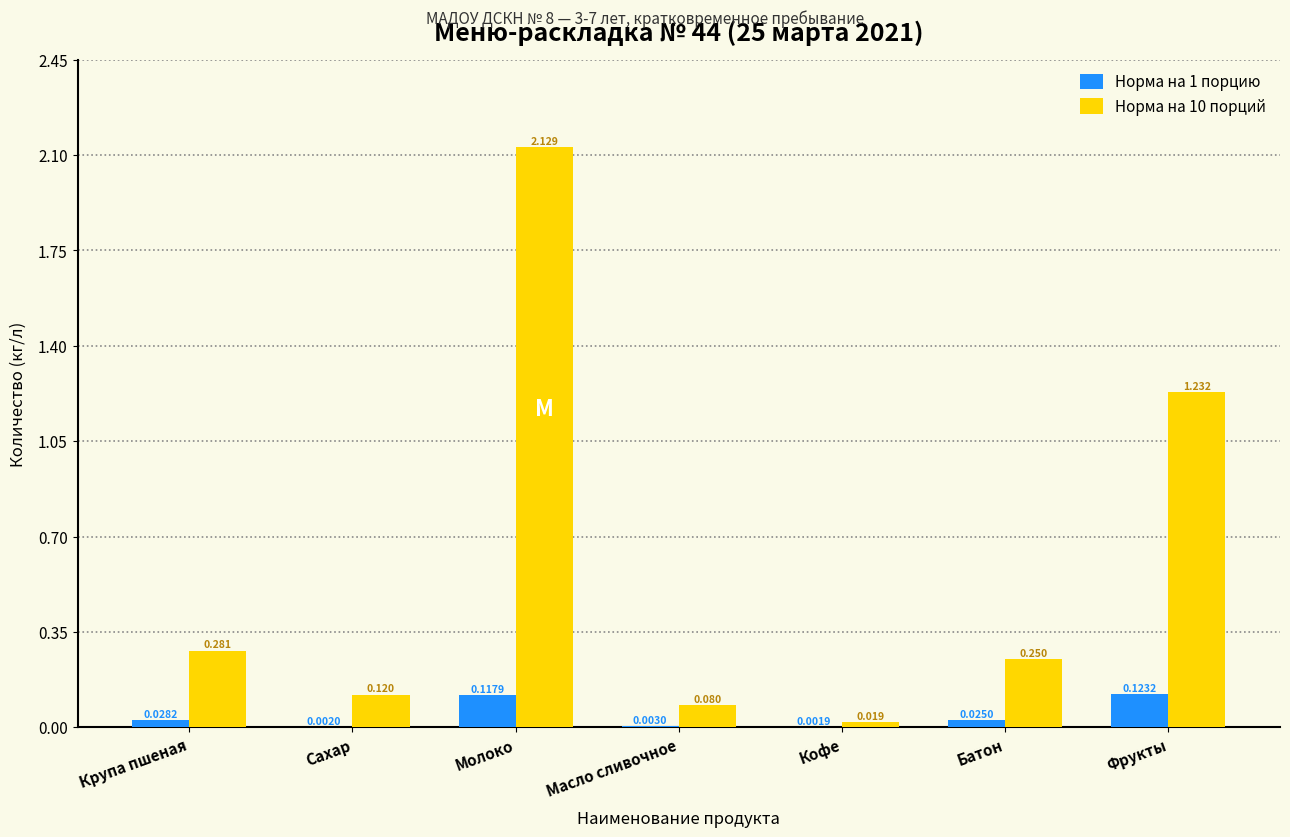

Is the value of Норма на 10 порций at Крупа пшеная greater than the value of Норма на 1 порцию at Фрукты?

Yes